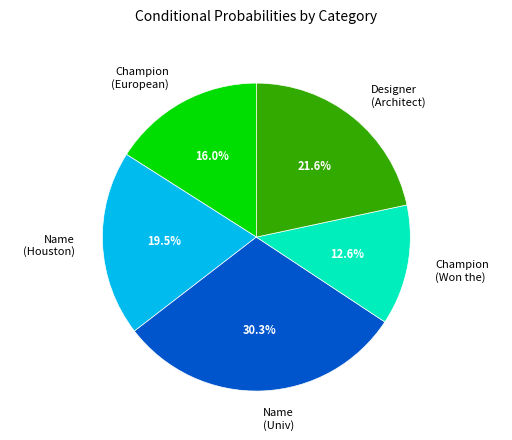

Does Name (Univ) account for over 50% of the chart?

No